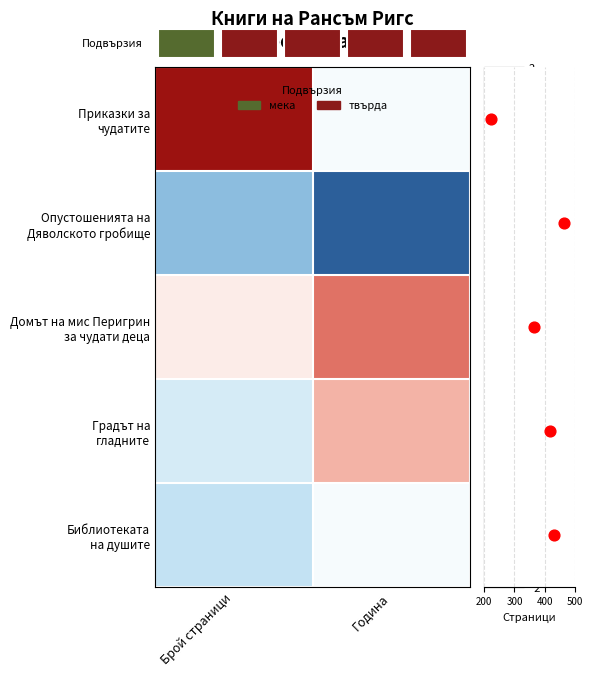

List the labels in order of Опустошенията на Дяволското гробище value, largest first.

Година, Брой страници